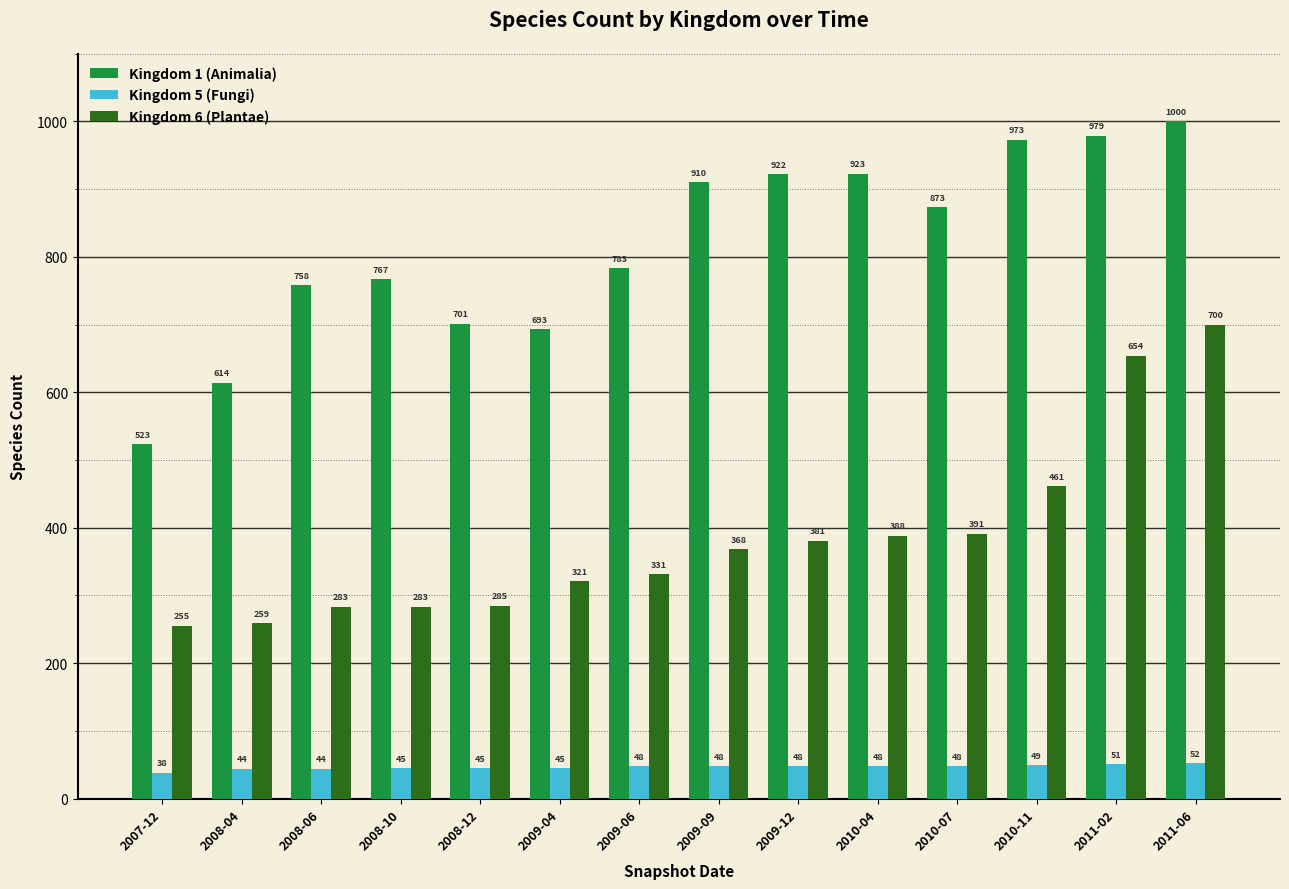

Reading left to right, what are all the values shown in this chart?

Kingdom 1 (Animalia): 2007-12=523	2008-04=614	2008-06=758	2008-10=767	2008-12=701	2009-04=693	2009-06=783	2009-09=910	2009-12=922	2010-04=923	2010-07=873	2010-11=973	2011-02=979	2011-06=1000
Kingdom 5 (Fungi): 2007-12=38	2008-04=44	2008-06=44	2008-10=45	2008-12=45	2009-04=45	2009-06=48	2009-09=48	2009-12=48	2010-04=48	2010-07=48	2010-11=49	2011-02=51	2011-06=52
Kingdom 6 (Plantae): 2007-12=255	2008-04=259	2008-06=283	2008-10=283	2008-12=285	2009-04=321	2009-06=331	2009-09=368	2009-12=381	2010-04=388	2010-07=391	2010-11=461	2011-02=654	2011-06=700